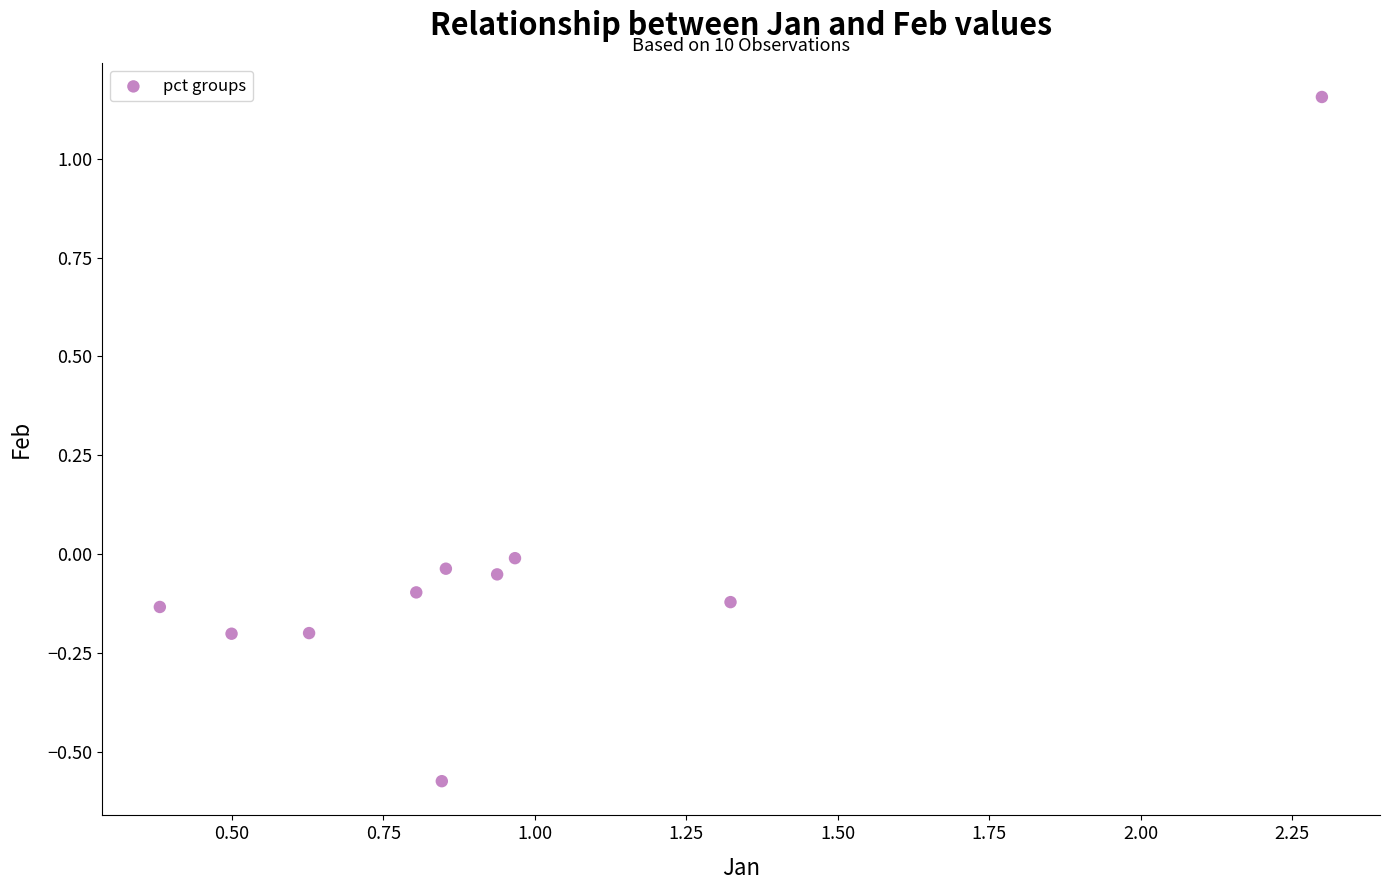

What is the range of X values (max minus min)?

1.9